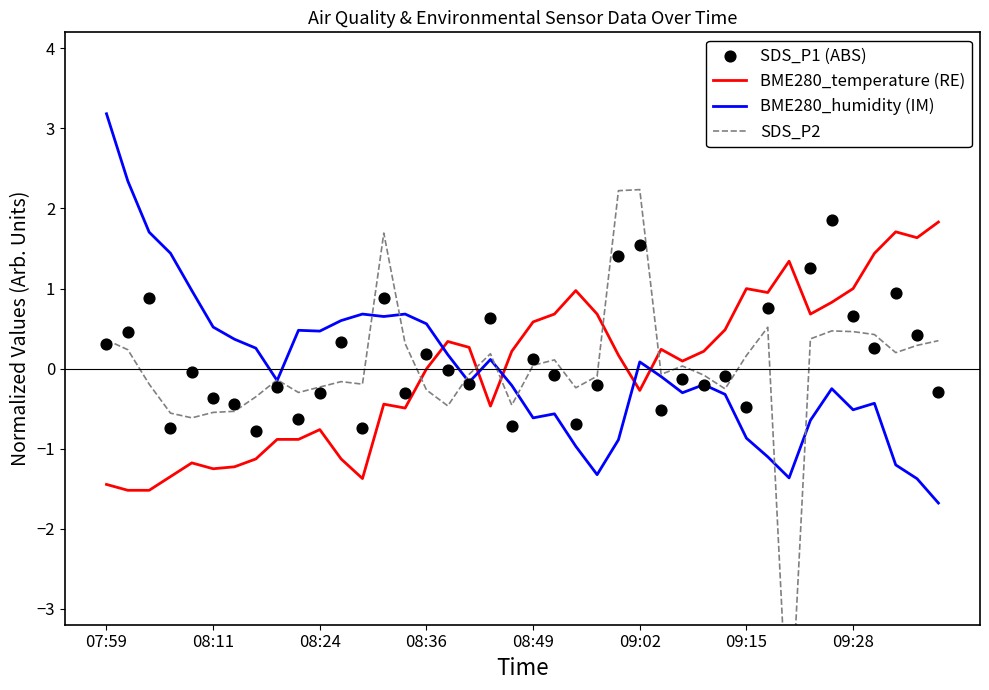

What are all the series names shown in the legend?

BME280_temperature (RE), BME280_humidity (IM), SDS_P2, SDS_P1 (ABS)